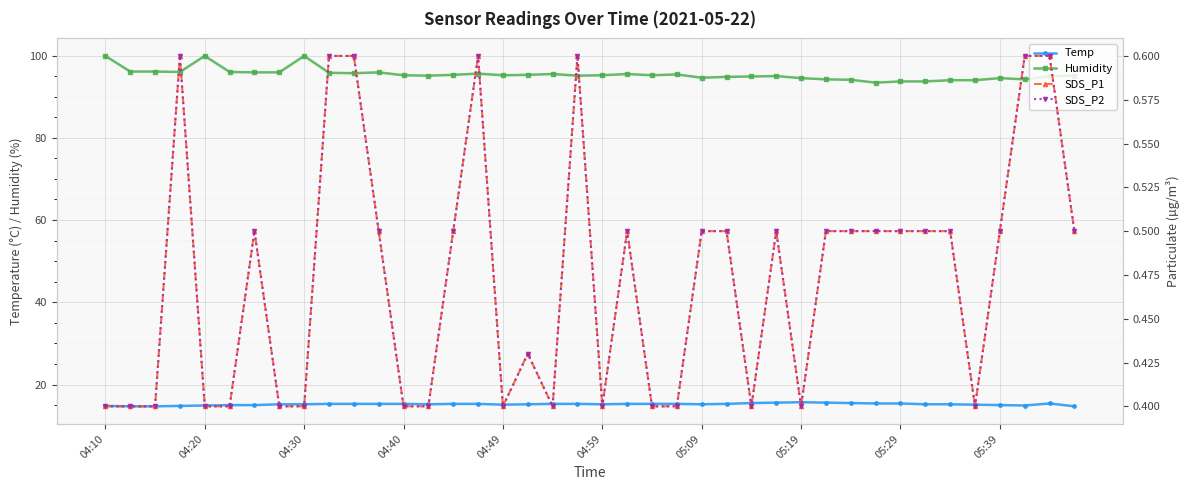

Reading left to right, list all the values displayed in this chart.

Temp: 14.8	14.7	14.7	14.8	14.9	15.0	15.0	15.2	15.2	15.3	15.3	15.3	15.3	15.2	15.3	15.3	15.1	15.2	15.3	15.3	15.2	15.3	15.3	15.3	15.2	15.3	15.5	15.6	15.7	15.6	15.5	15.4	15.4	15.2	15.2	15.1	15.0	14.9	15.4	14.7
Humidity: 99.9	96.1	96.1	96.0	99.9	96.0	95.9	95.9	99.9	95.8	95.7	95.9	95.2	95.1	95.3	95.6	95.2	95.3	95.5	95.1	95.2	95.5	95.2	95.4	94.6	94.8	94.9	95.0	94.5	94.2	94.1	93.4	93.7	93.7	94.0	94.0	94.5	94.2	95.0	95.1
SDS_P1: 0.4	0.4	0.4	0.6	0.4	0.4	0.5	0.4	0.4	0.6	0.6	0.5	0.4	0.4	0.5	0.6	0.4	0.4	0.4	0.6	0.4	0.5	0.4	0.4	0.5	0.5	0.4	0.5	0.4	0.5	0.5	0.5	0.5	0.5	0.5	0.4	0.5	0.6	0.6	0.5
SDS_P2: 0.4	0.4	0.4	0.6	0.4	0.4	0.5	0.4	0.4	0.6	0.6	0.5	0.4	0.4	0.5	0.6	0.4	0.4	0.4	0.6	0.4	0.5	0.4	0.4	0.5	0.5	0.4	0.5	0.4	0.5	0.5	0.5	0.5	0.5	0.5	0.4	0.5	0.6	0.6	0.5